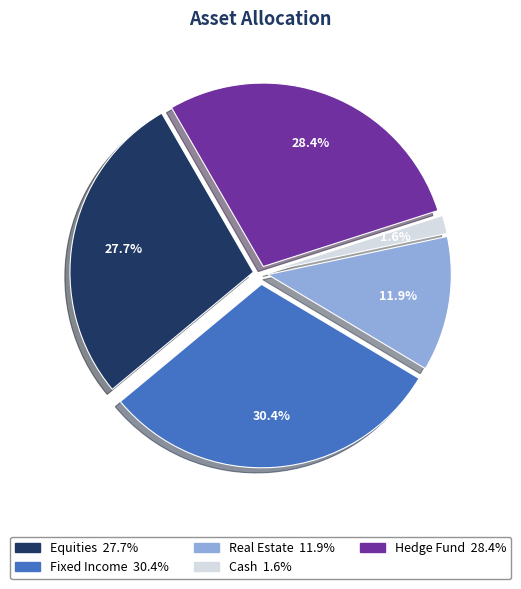

To the nearest percent, what percentage of the pie is Real Estate?

12%